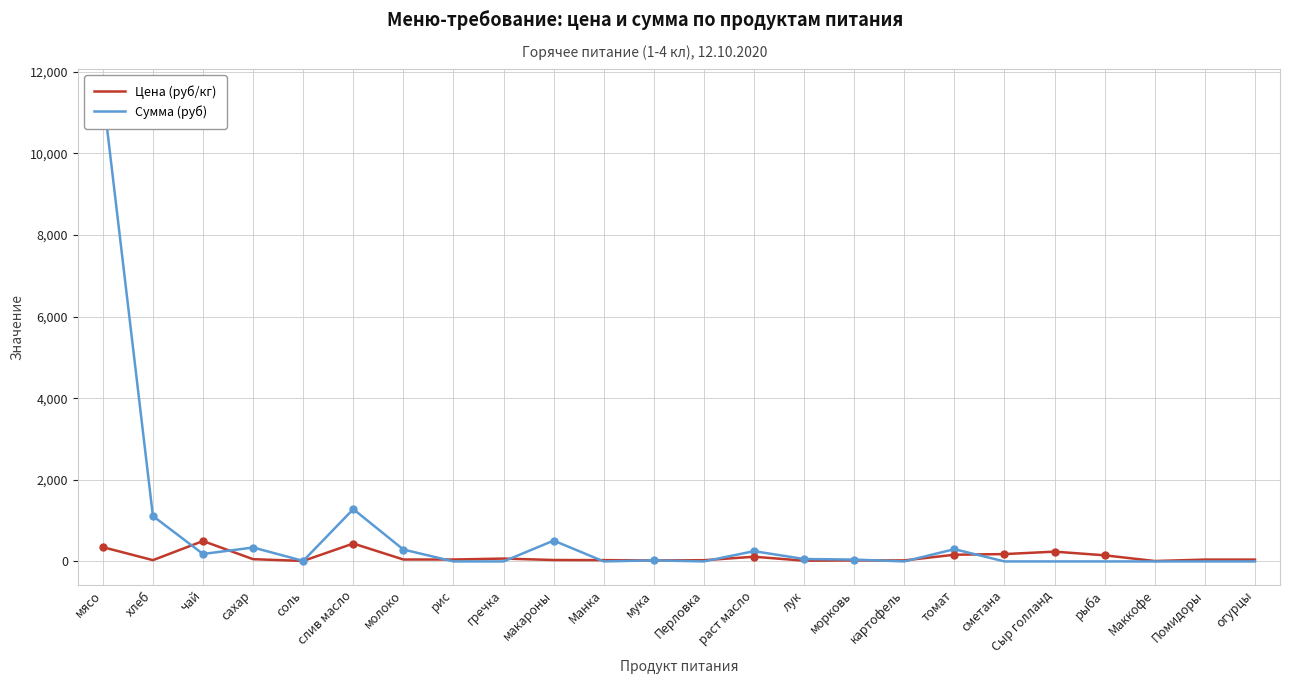

What is the difference between the second highest and minimum values in the Сумма (руб) series?

1281.6